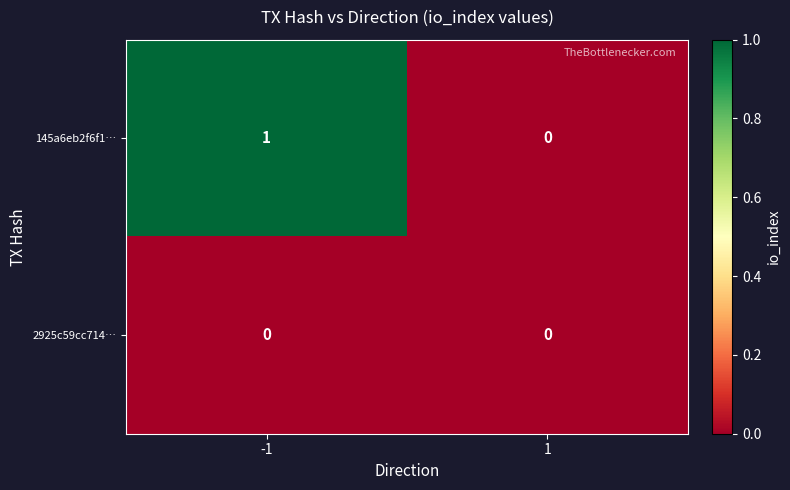

Reading left to right, what are all the values shown in this chart?

145a6eb2f6f1…: 1	0
2925c59cc714…: 0	0